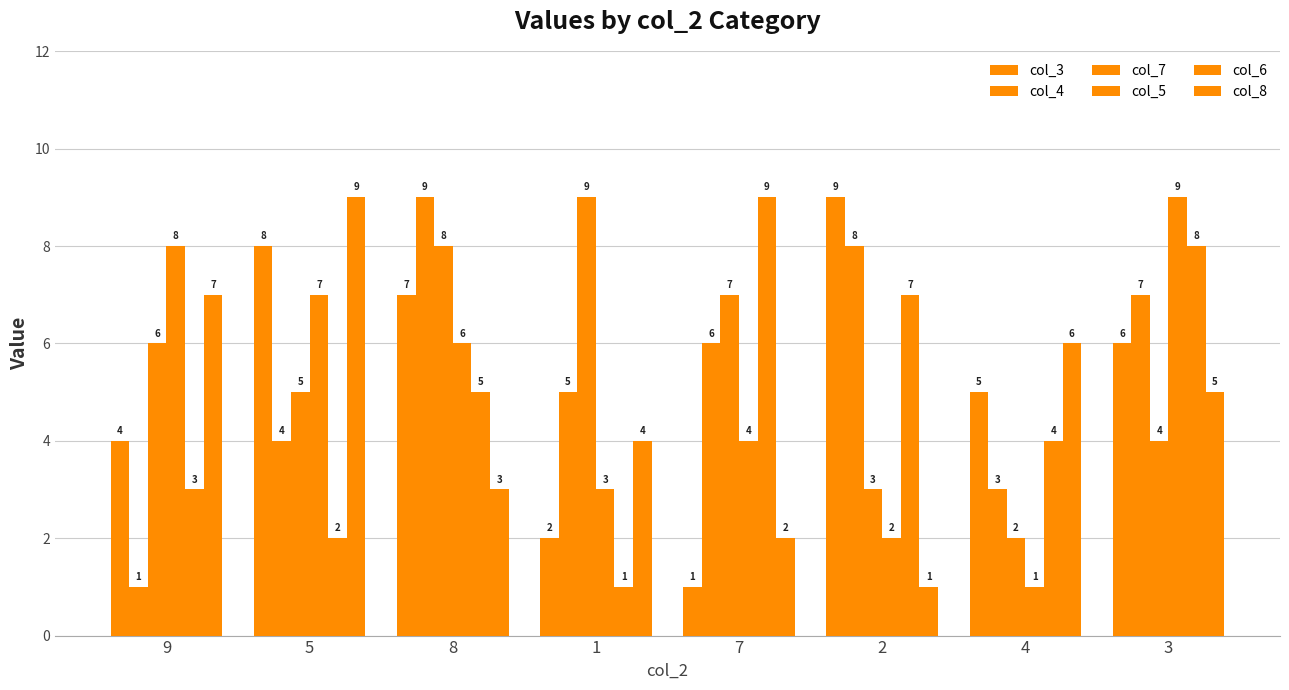

At which label is col_6 closest to 5?

8